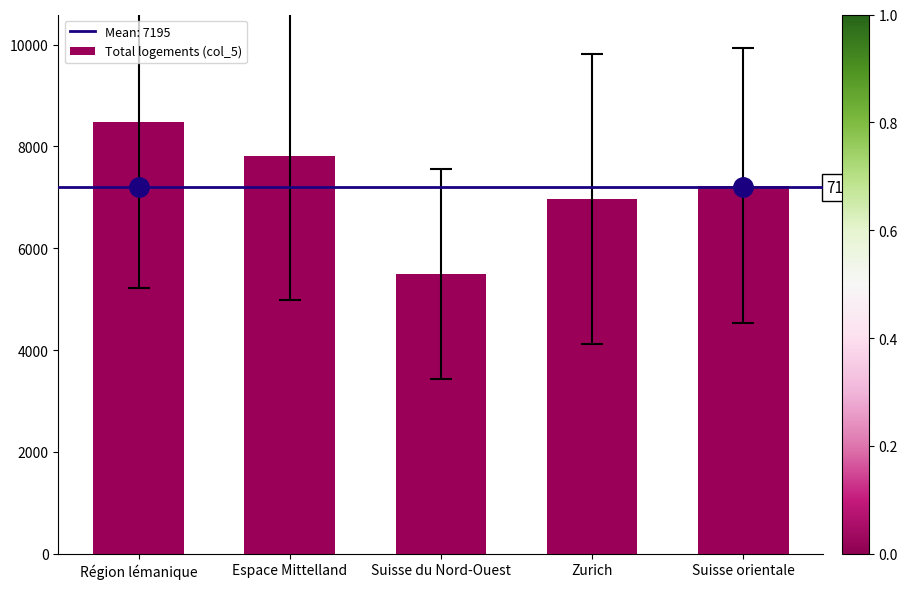

The value at Suisse du Nord-Ouest is 8189. True or false?

False